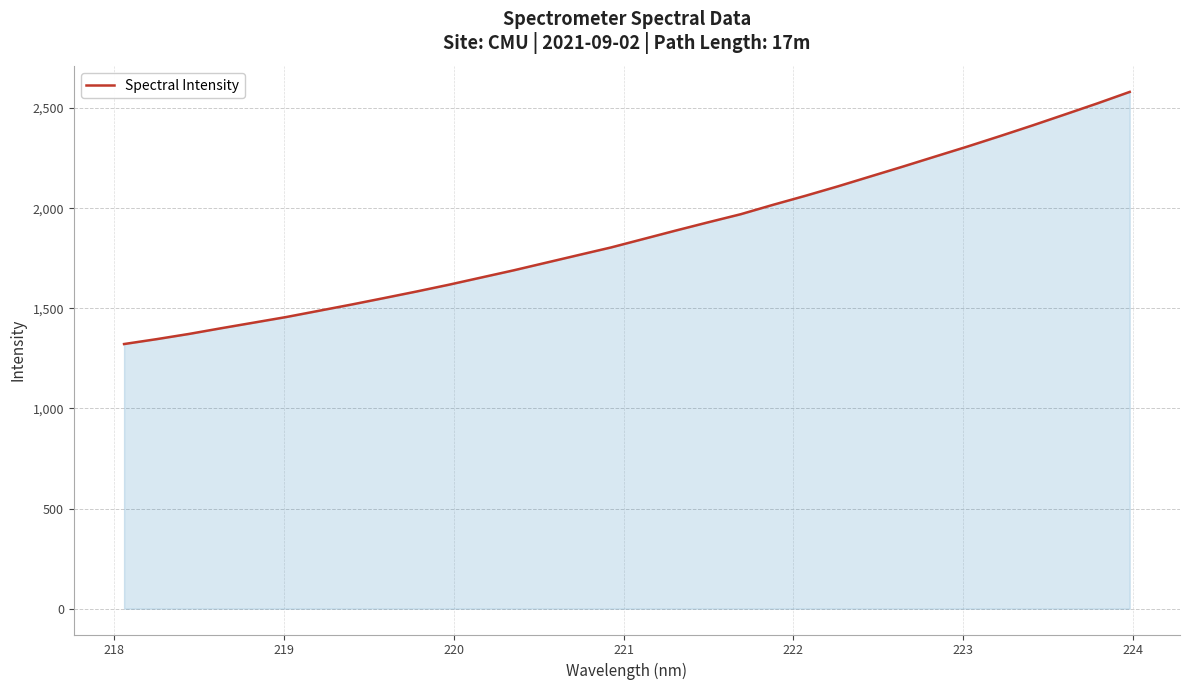

How many values are below 1846?

16